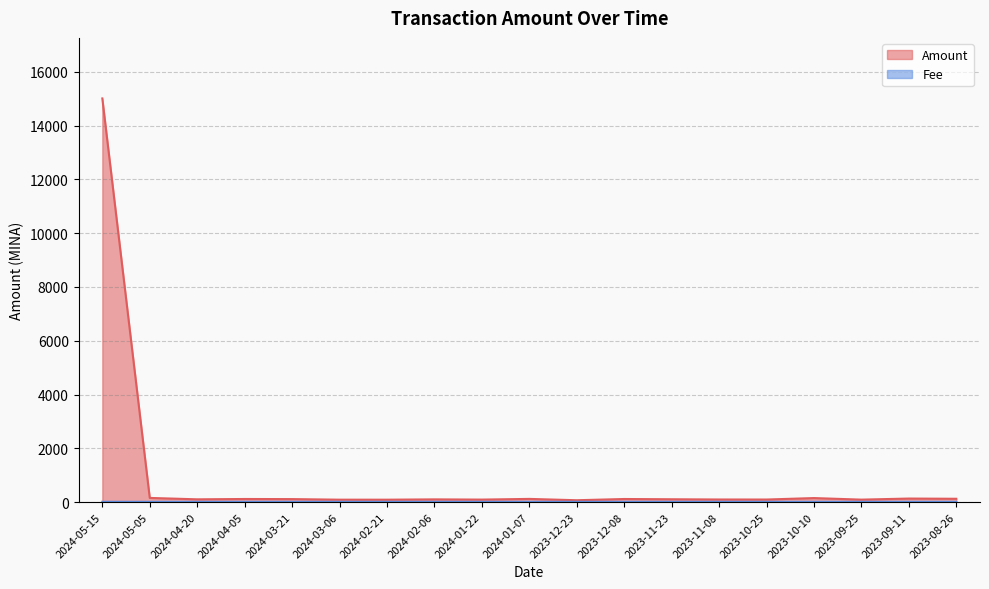

What is the difference between the maximum and minimum values in the Fee series?

1.0